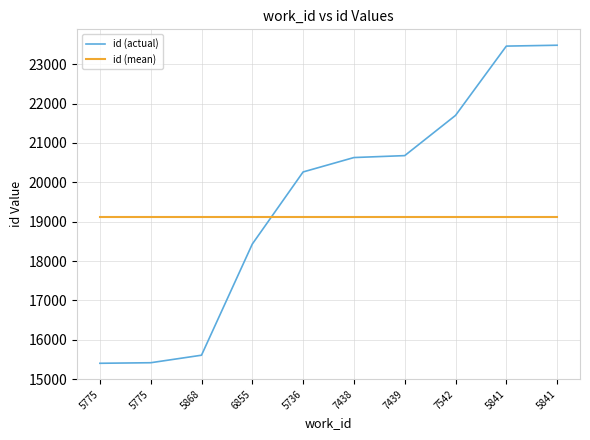

What is the sum of the values at 5868 and 7542?

37308